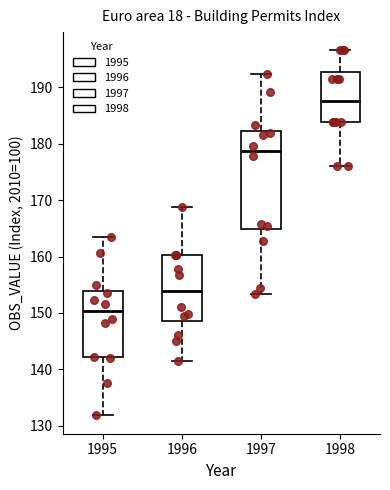

Comparing the boxes themselves (not the whiskers), which one is the tallest?

1997